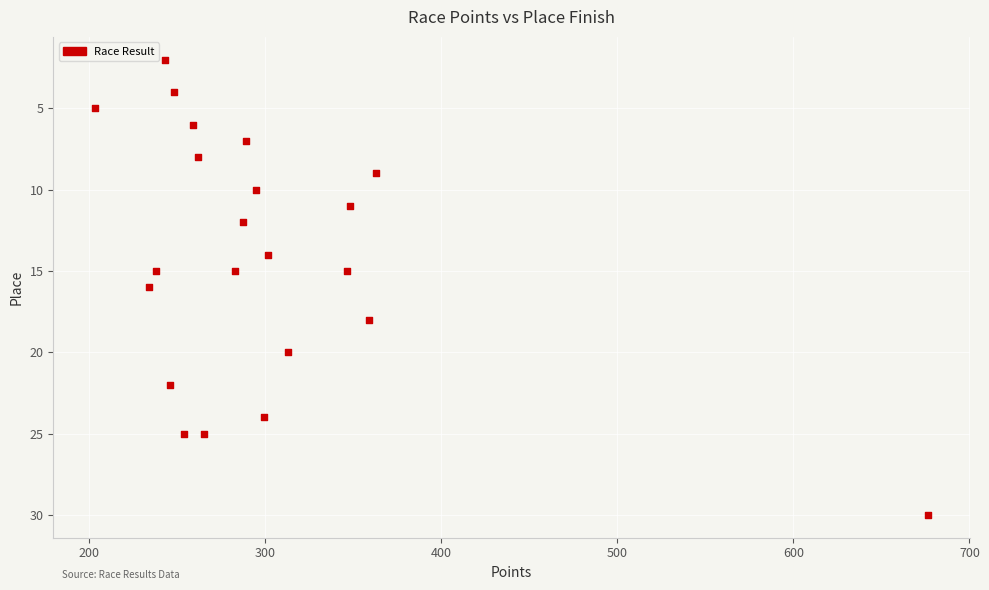

What is the range of Y values (max minus min)?

28